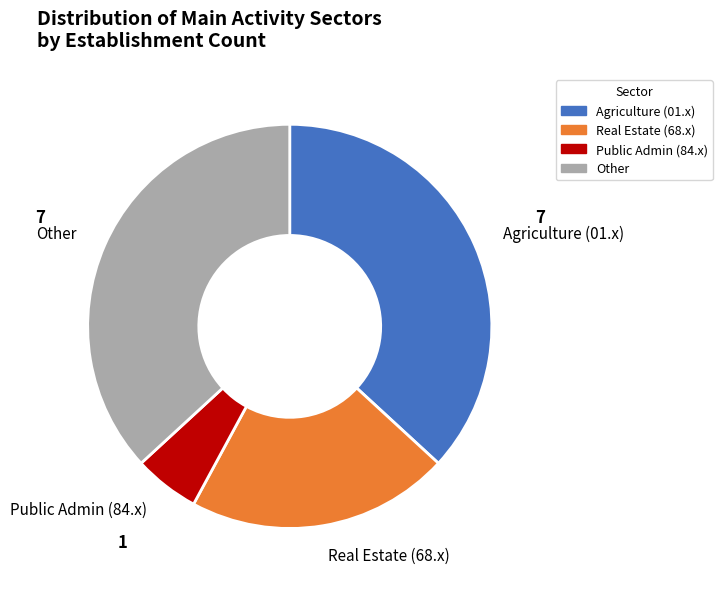

Which slice is the smallest?

Public Admin (84.x)